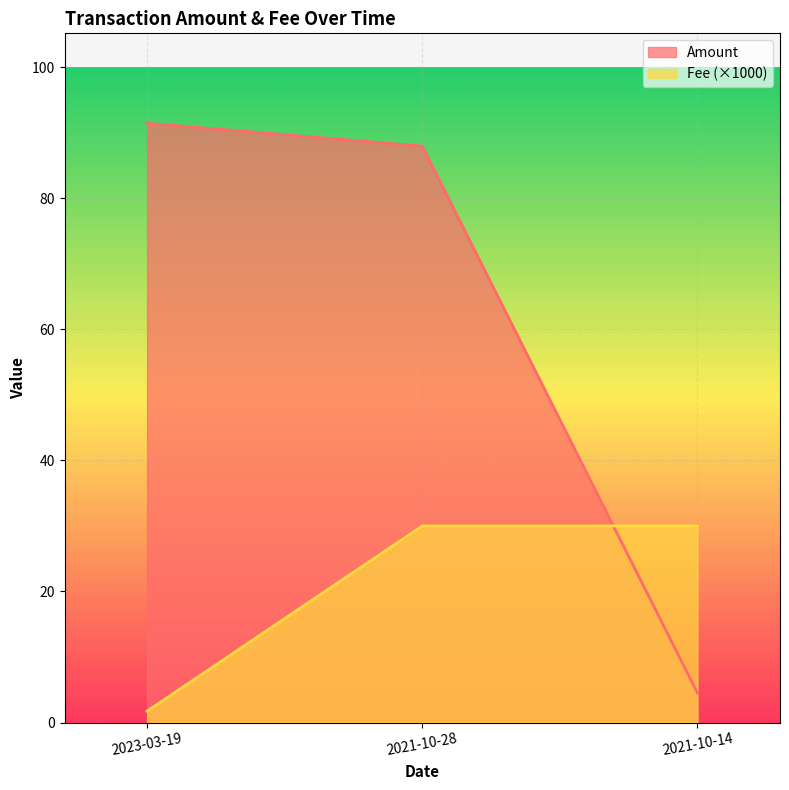

List the series in order of their peak value, lowest first.

Fee, Amount